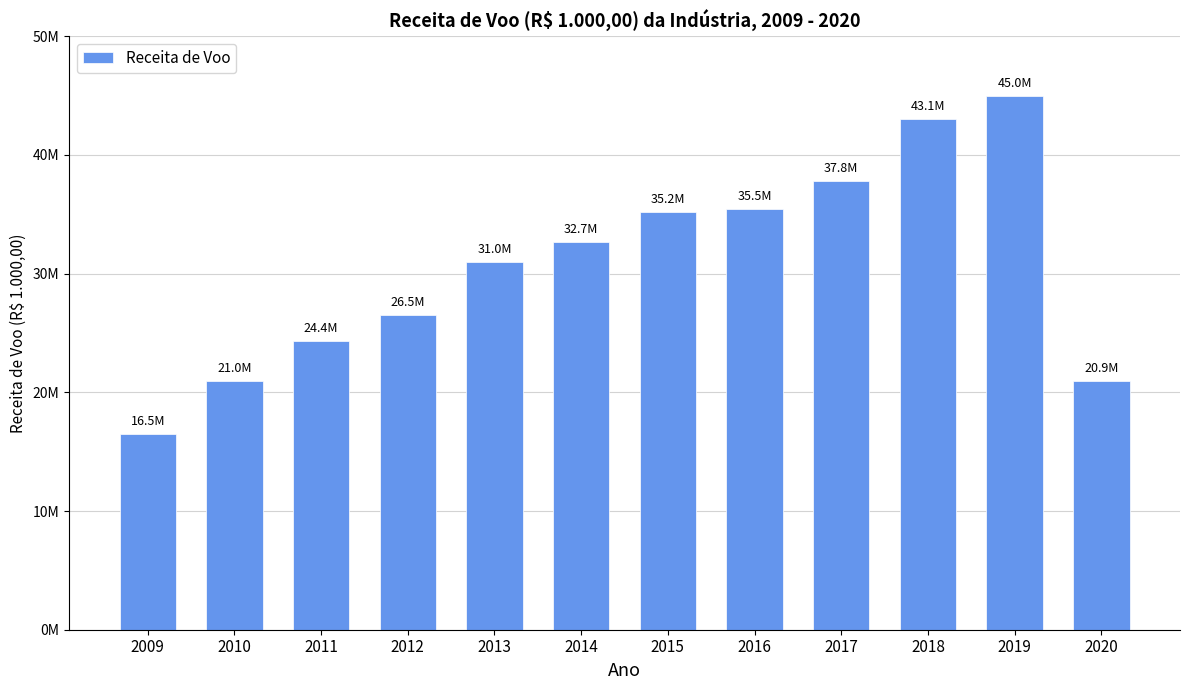

List the labels in order of value, smallest first.

2009, 2020, 2010, 2011, 2012, 2013, 2014, 2015, 2016, 2017, 2018, 2019